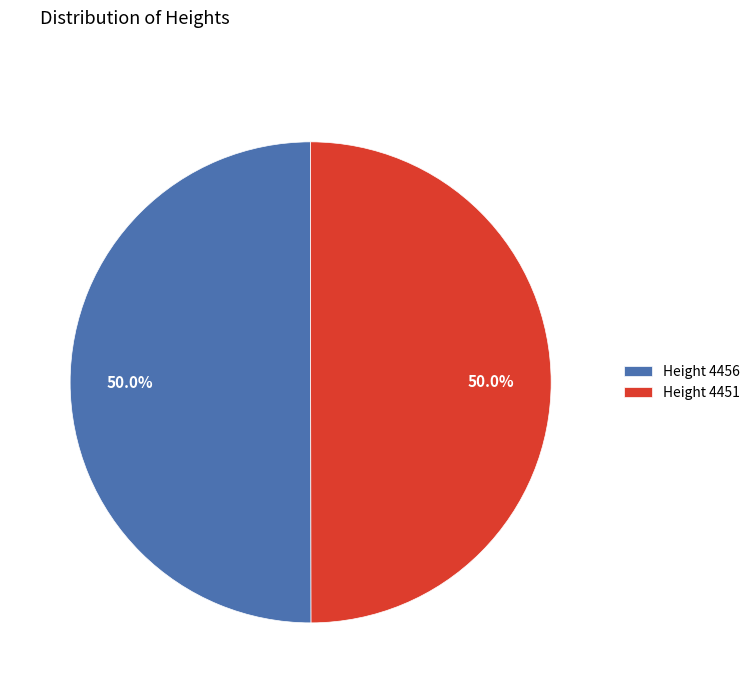

What is the ratio of the value at Height 4456 to the value at Height 4451?

1.0